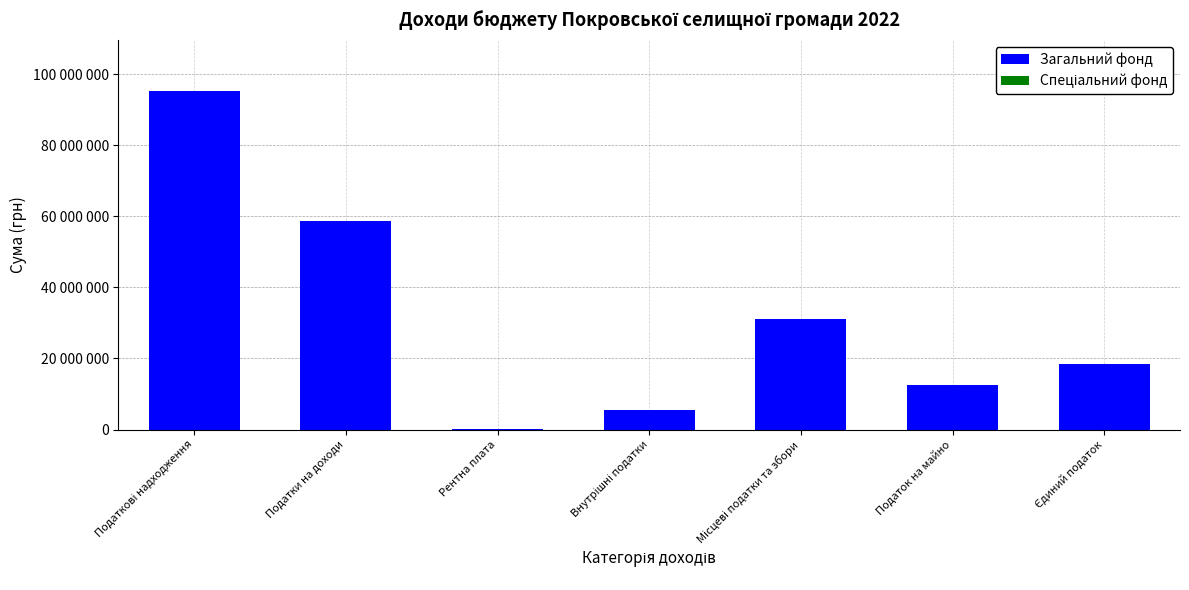

Are the bars grouped side by side (vs. stacked)?

No